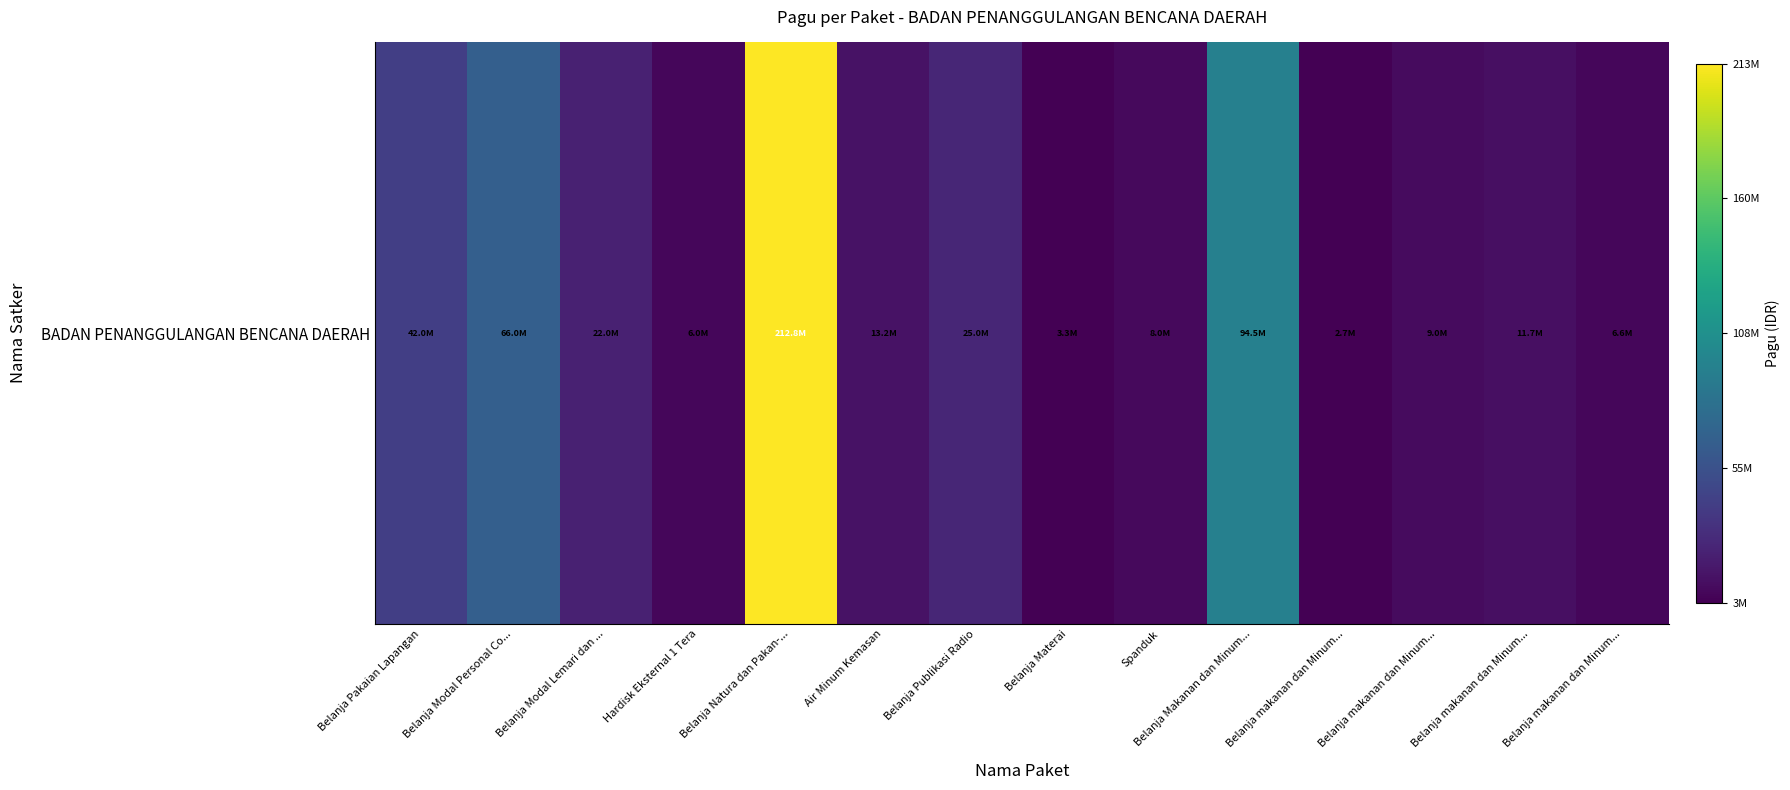

List the labels in order of value, largest first.

Belanja Natura dan Pakan-..., Belanja Makanan dan Minum..., Belanja Modal Personal Co..., Belanja Pakaian Lapangan, Belanja Publikasi Radio, Belanja Modal Lemari dan ..., Air Minum Kemasan, Belanja makanan dan Minum..., Belanja makanan dan Minum..., Spanduk, Belanja makanan dan Minum..., Hardisk Eksternal 1 Tera, Belanja Materai, Belanja makanan dan Minum...